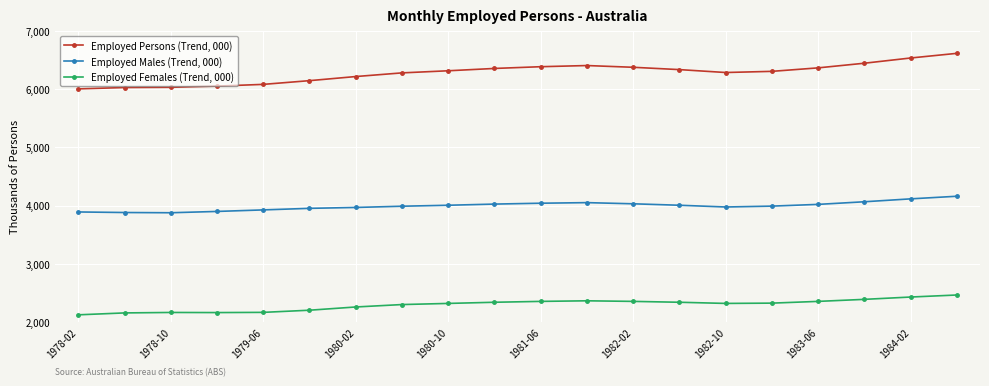

What is the value of the Employed Persons (Trend, 000) point at the 4th from the left?

6055.9